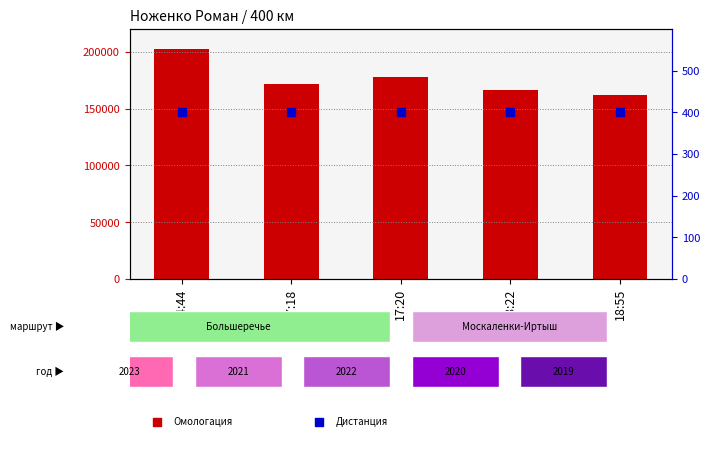

Which series reaches the maximum Y coordinate?

Омологация